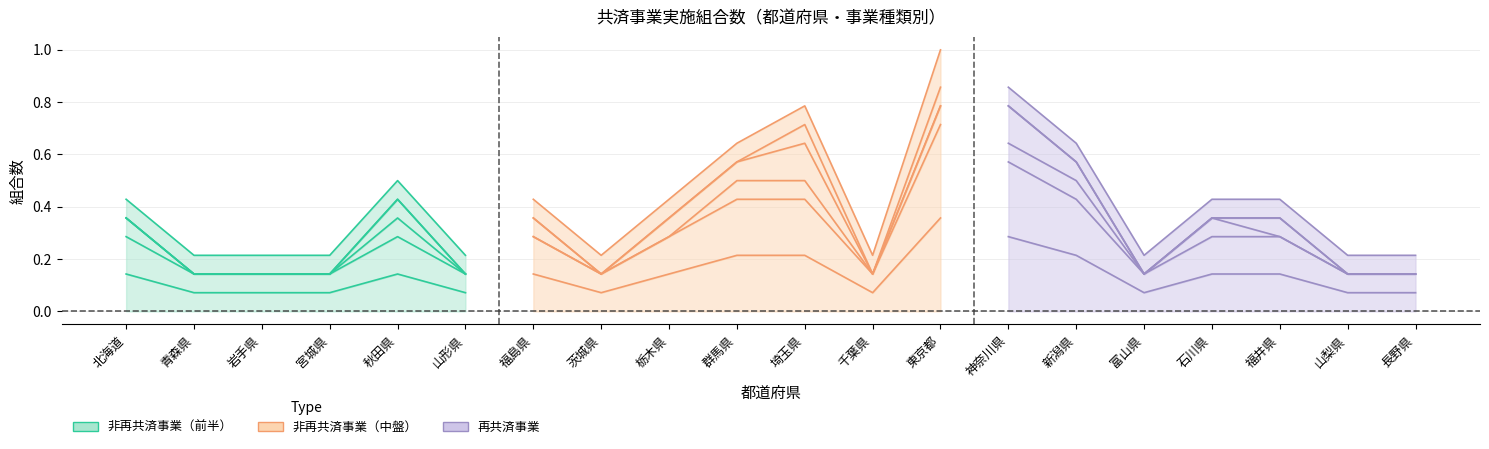

Does the chart display data point markers on the line(s)?

No